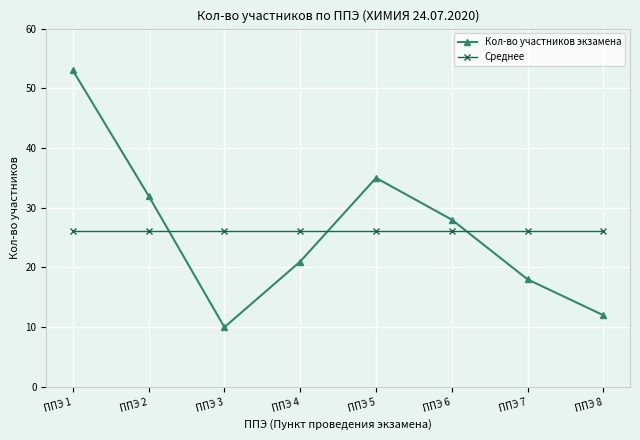

Reading left to right, list all the values displayed in this chart.

Кол-во участников экзамена: 53.0	32.0	10.0	21.0	35.0	28.0	18.0	12.0
Среднее: 26.1	26.1	26.1	26.1	26.1	26.1	26.1	26.1